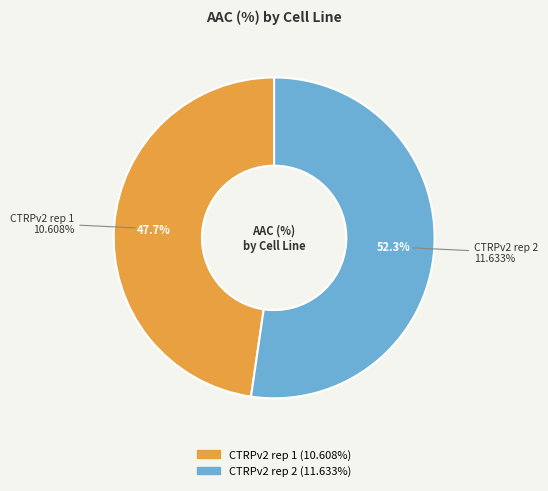

Which category has the biggest portion of the pie?

CTRPv2 rep 2